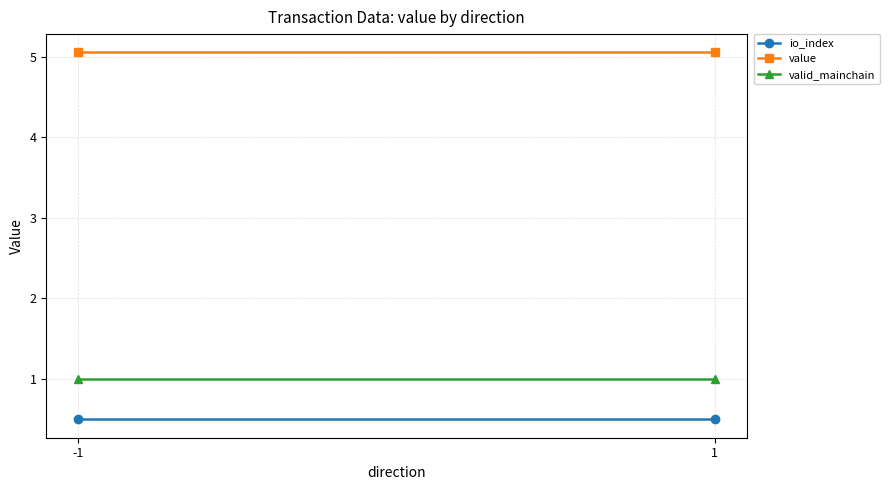

Is this an area chart (filled region under the line)?

No